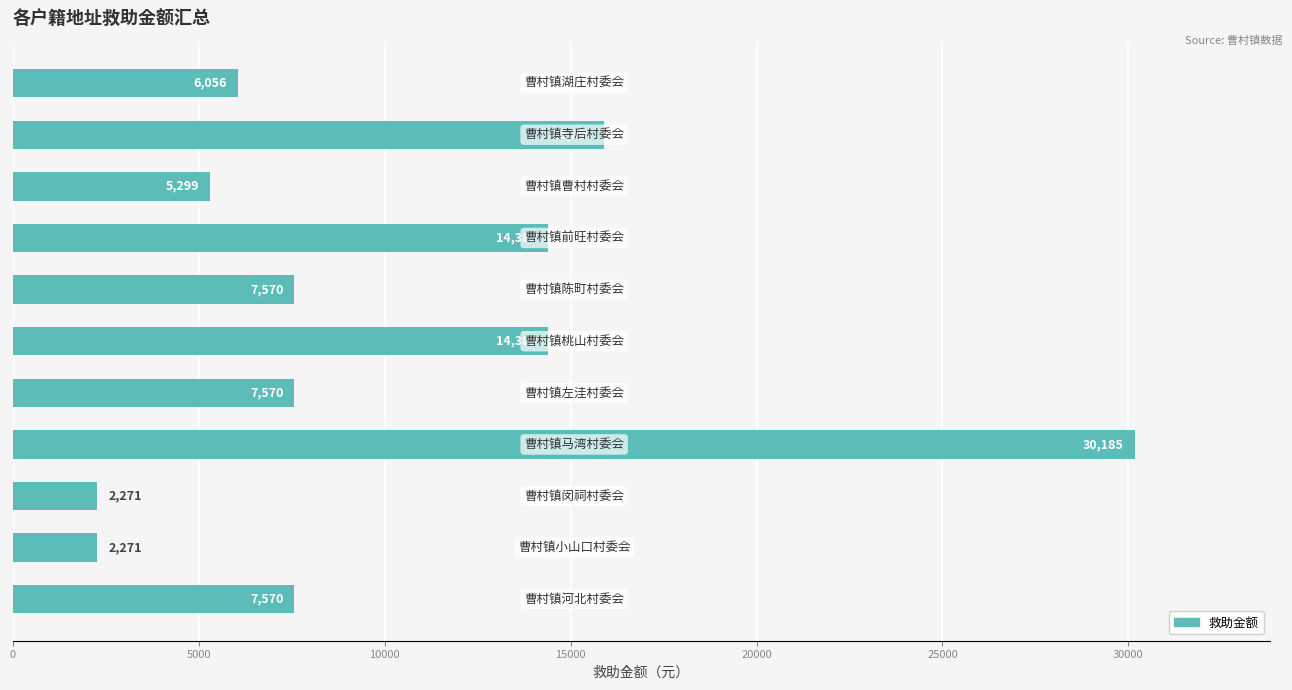

What is the difference between the second highest and minimum values?

13626